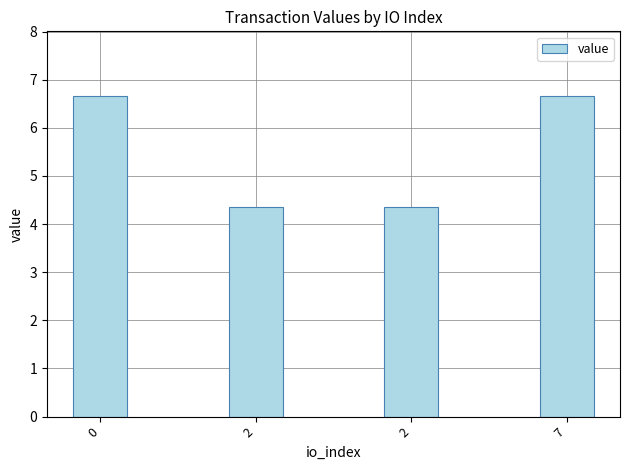

What is the change in value from 2 to 7?

+2.3